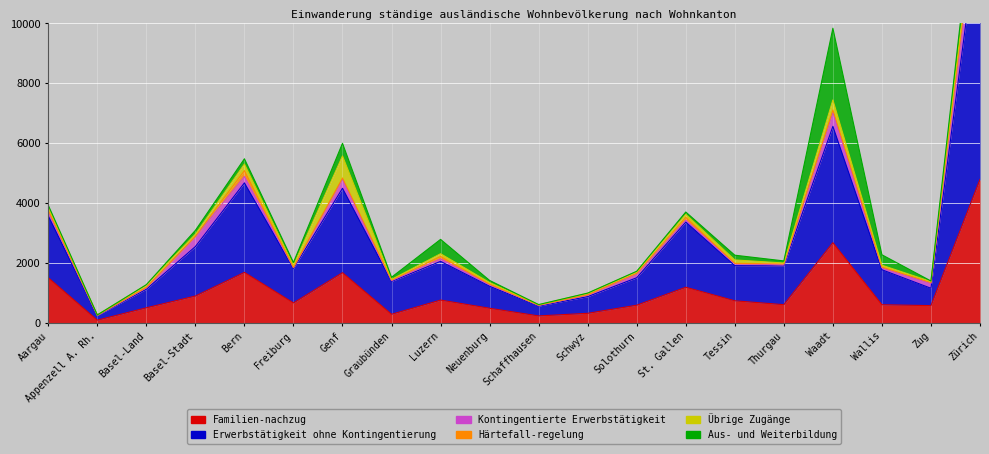

Which category has the lowest value in the Härtefall-regelung series?

Appenzell A. Rh.